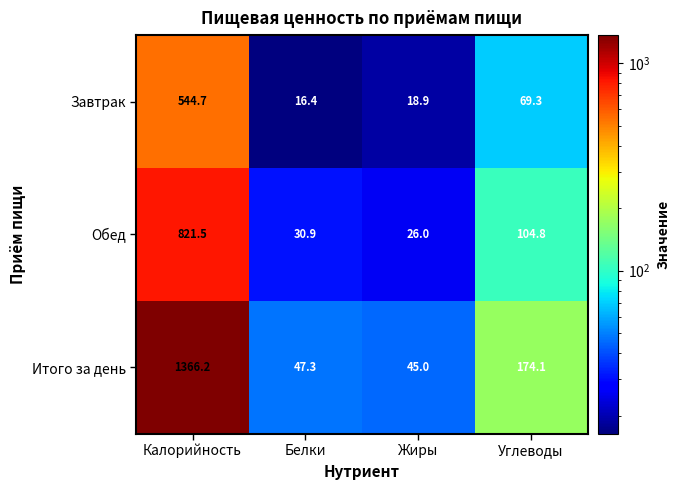

True or false: Итого за день has a value of 81.0 at Белки.

False